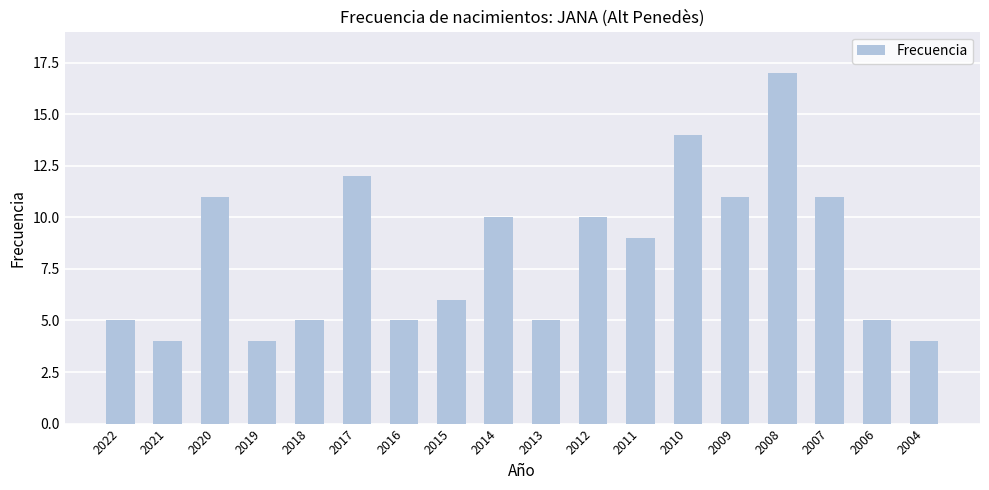

Is it true that the value at 2017 is 12?

True